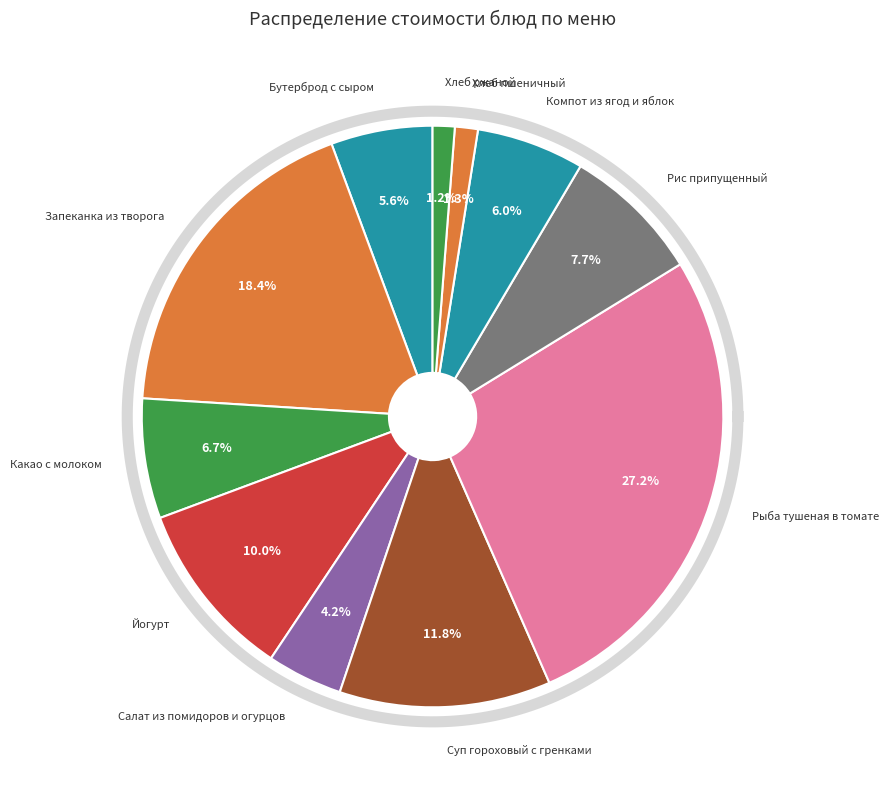

Which has a higher value, Йогурт or Запеканка из творога?

Запеканка из творога